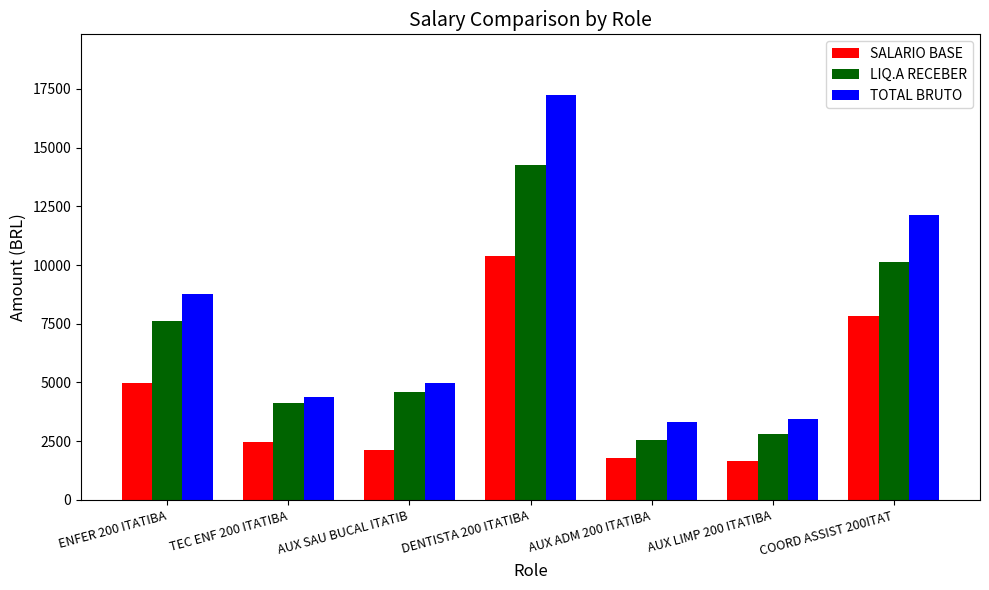

What is the label of the 4th bar from the right?

DENTISTA 200 ITATIBA